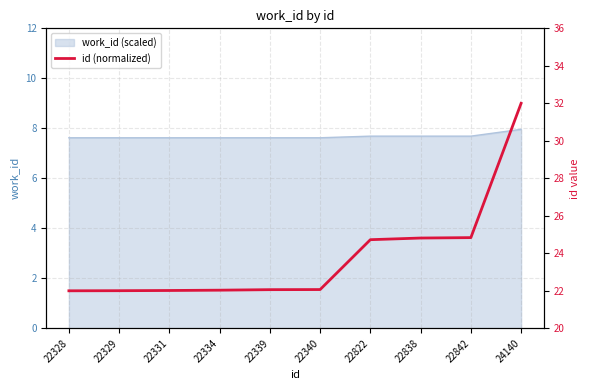

What is the difference between the maximum and minimum values?

10.0